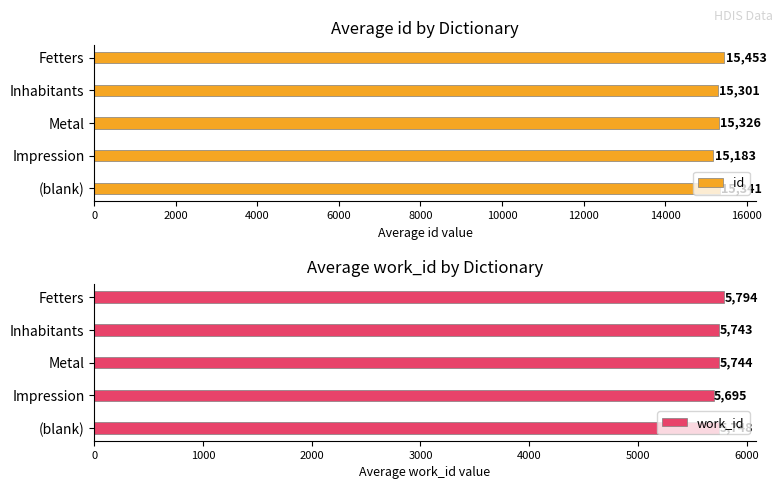

What is the approximate value of work_id at Impression?

5695.0